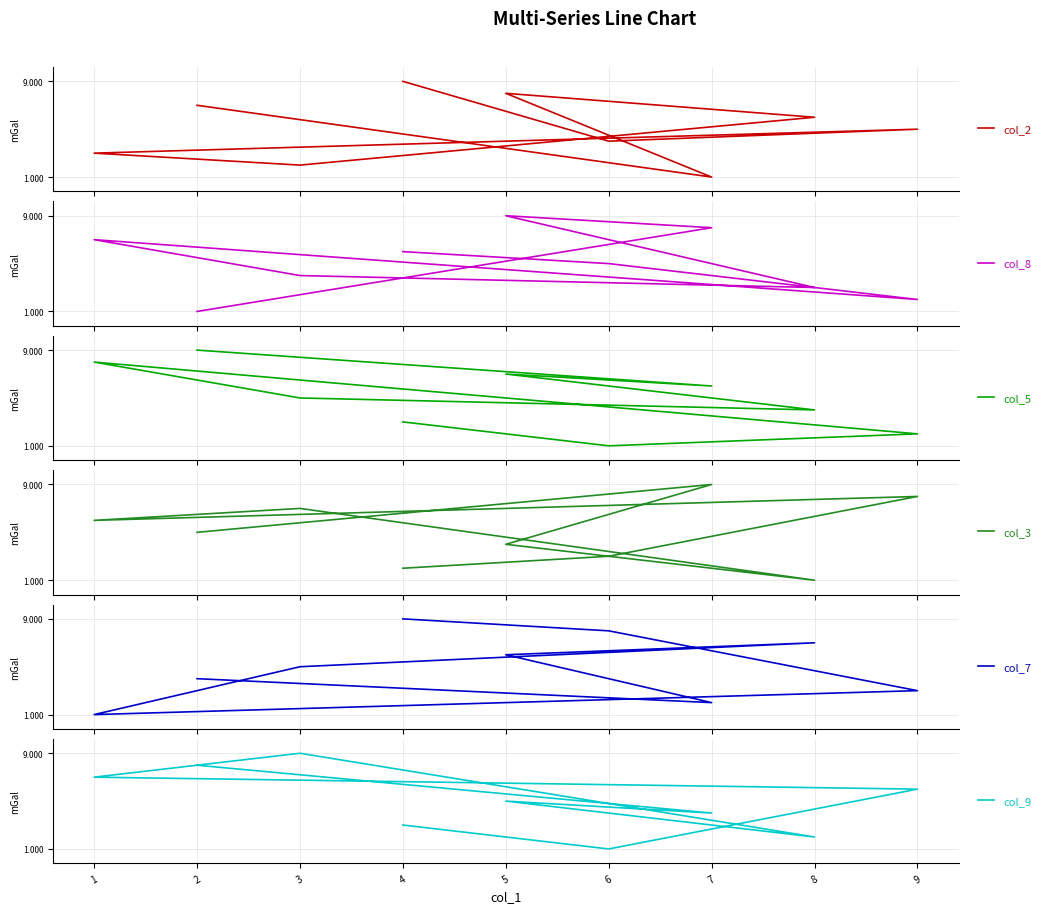

Is the value of col_7 at 5 greater than the value of col_5 at 3?

Yes